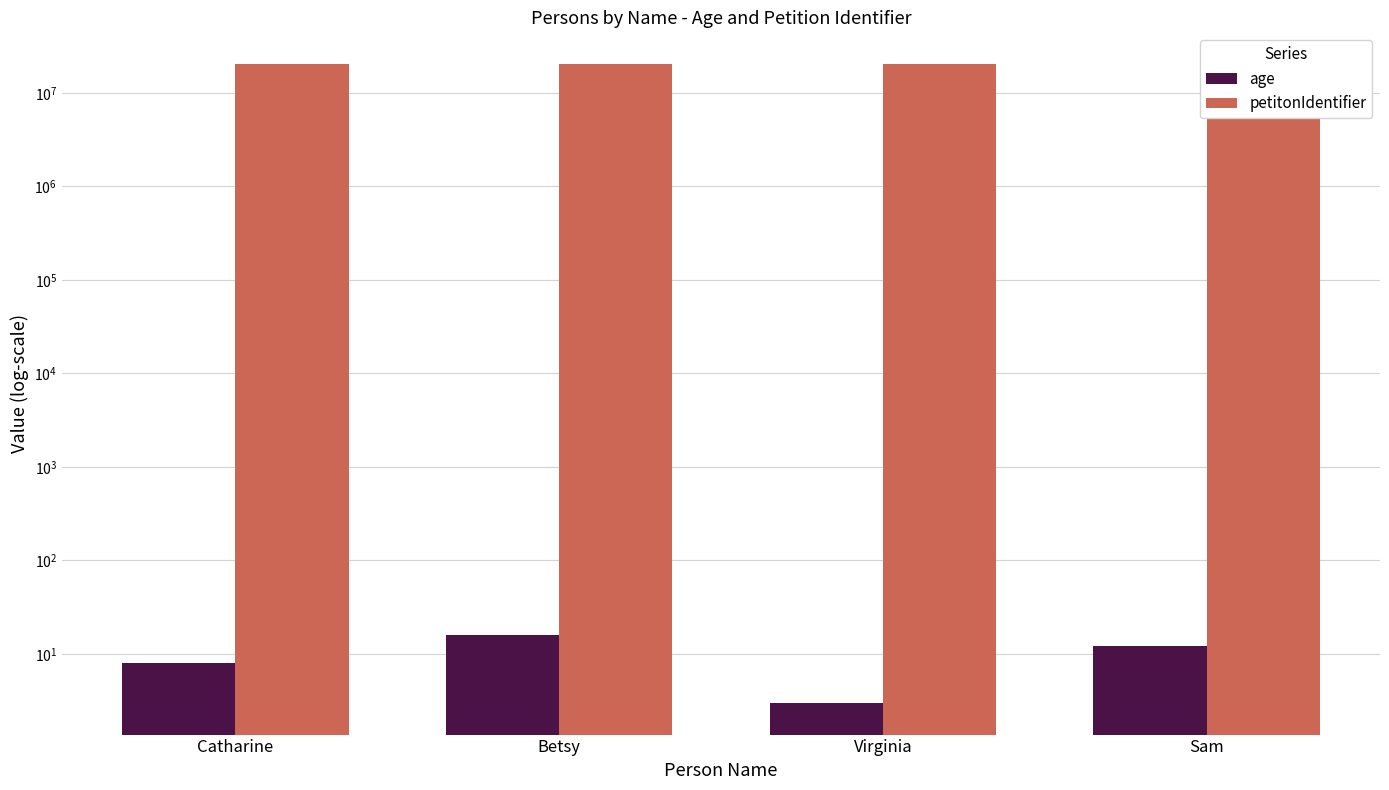

Which series has the largest total across all categories?

petitonIdentifier